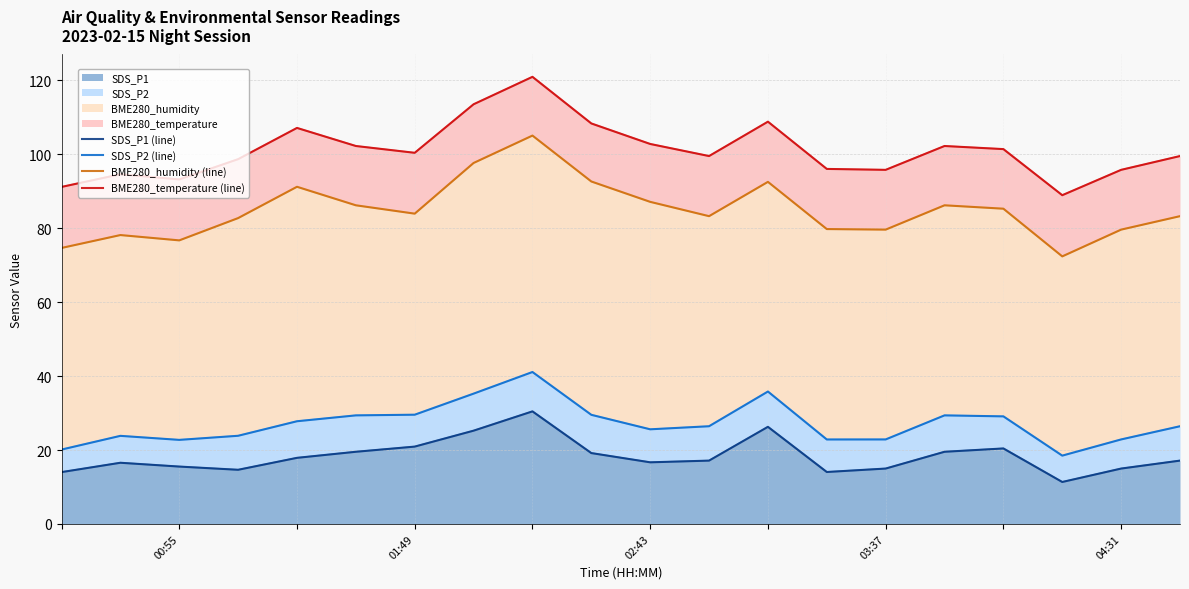

Which series has the largest total across all categories?

BME280_temperature (line)